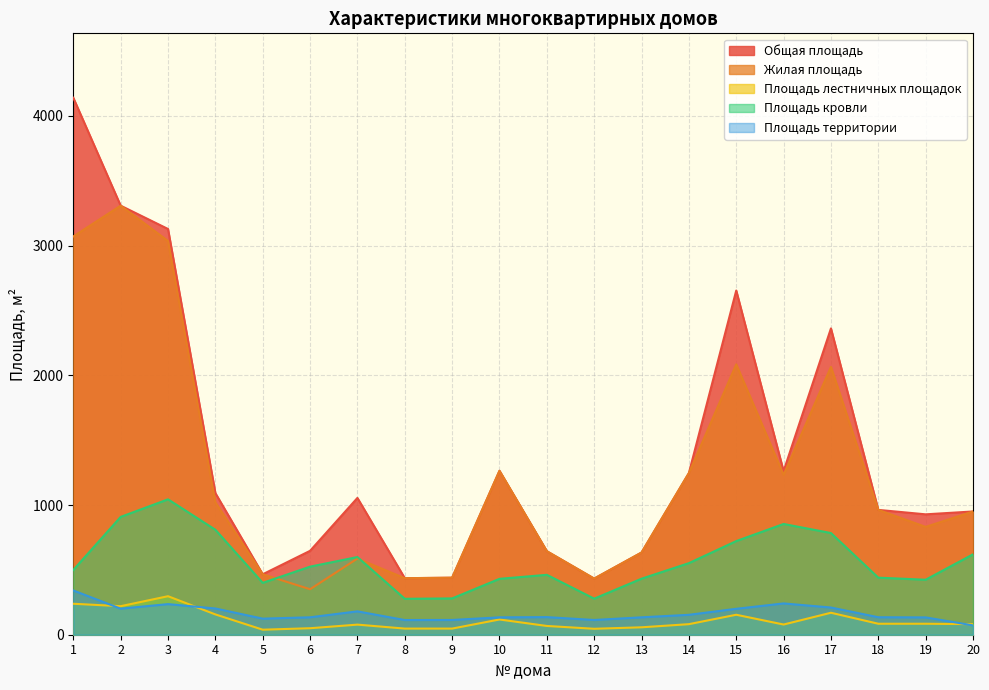

Reading left to right, transcribe all the data shown in this chart.

Общая площадь: 4140.4	3308.4	3128.6	1092.2	466.1	646.9	1054.8	436.0	439.6	1263.9	644.0	432.8	633.8	1246.5	2654.0	1261.4	2361.9	962.6	928.3	950.4
Жилая площадь: 3071.2	3308.4	3036.0	1020.4	466.1	350.8	587.3	436.0	439.6	1263.9	644.0	432.8	633.8	1246.5	2084.9	1233.1	2064.9	962.6	831.5	950.4
Площадь лестничных площадок: 238.8	220.0	297.0	156.6	38.8	50.1	77.9	47.3	47.3	117.5	67.6	45.8	57.2	81.4	154.0	78.6	169.4	84.7	84.7	81.4
Площадь кровли: 499.2	908.5	1044.0	809.4	399.9	525.0	599.0	277.0	280.0	431.0	462.0	278.0	432.0	552.0	722.0	854.0	784.0	440.0	424.0	620.0
Площадь территории: 341.2	201.0	236.0	202.4	124.0	134.4	180.2	113.2	113.8	134.0	135.8	113.6	134.2	153.6	199.8	241.4	209.8	134.8	133.6	72.0